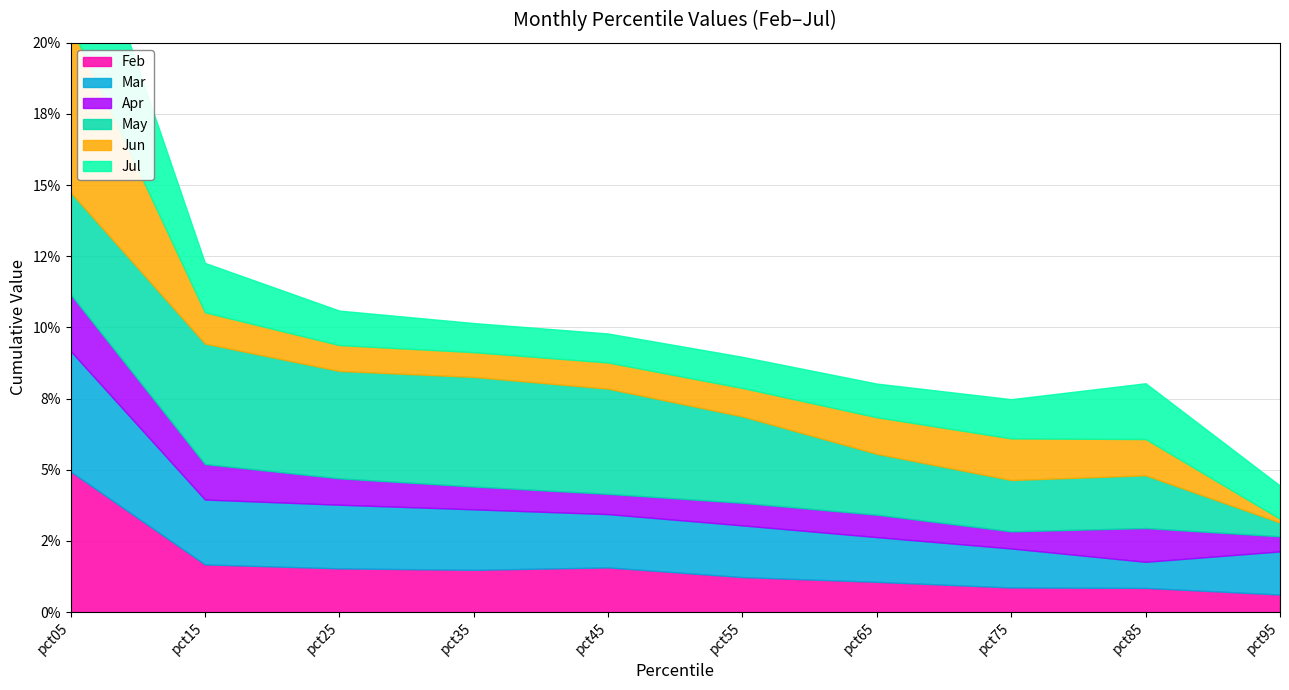

What are all the series names shown in the legend?

Feb, Mar, Apr, May, Jun, Jul